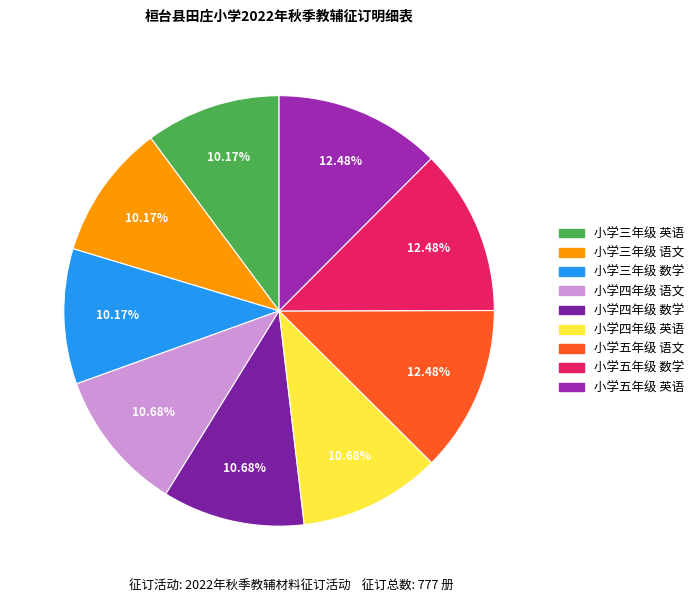

To the nearest percent, what percentage of the pie is 小学三年级 数学?

10%